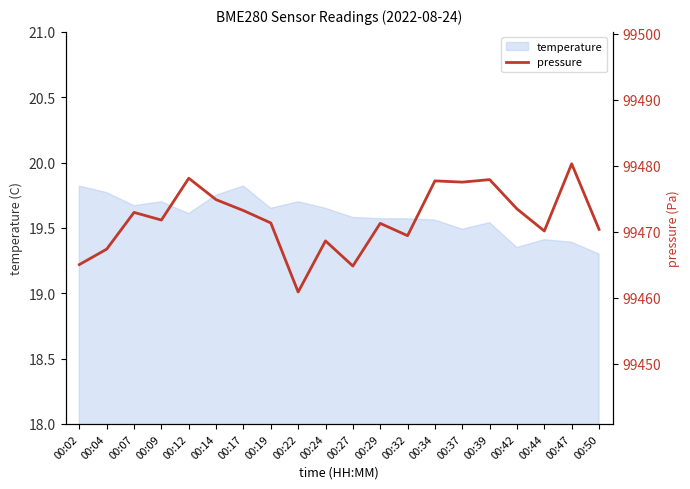

What is the minimum value for temperature?

19.3